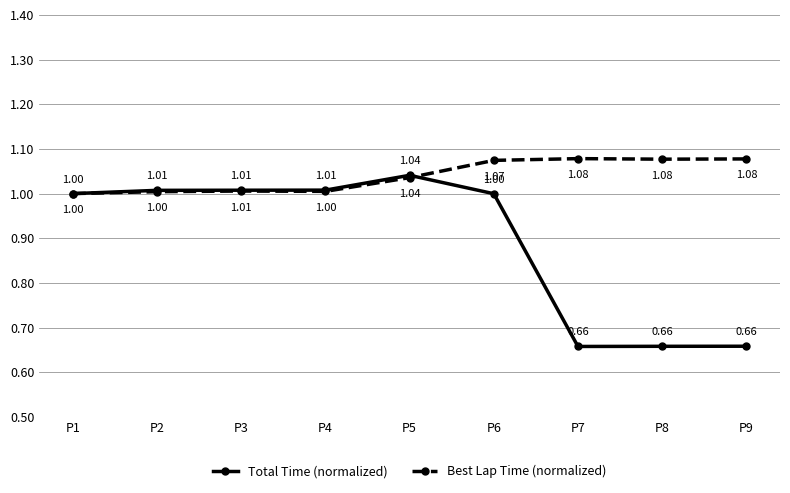

Which series has the largest range (max minus min)?

Total Time (normalized)